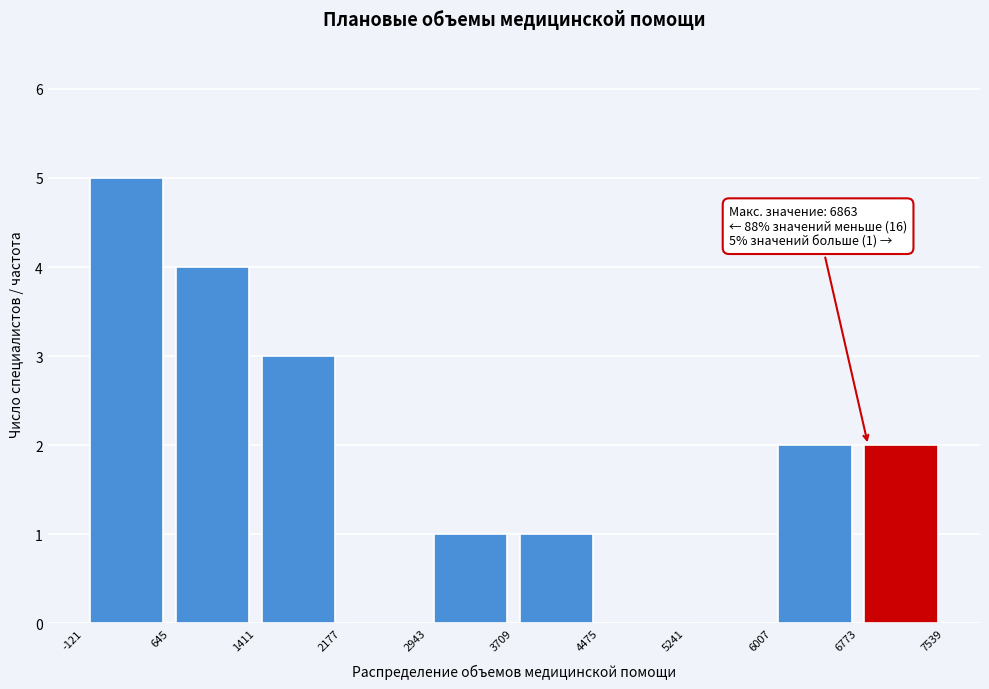

Over which range of the x-axis is the bar tallest?

-121 to 645